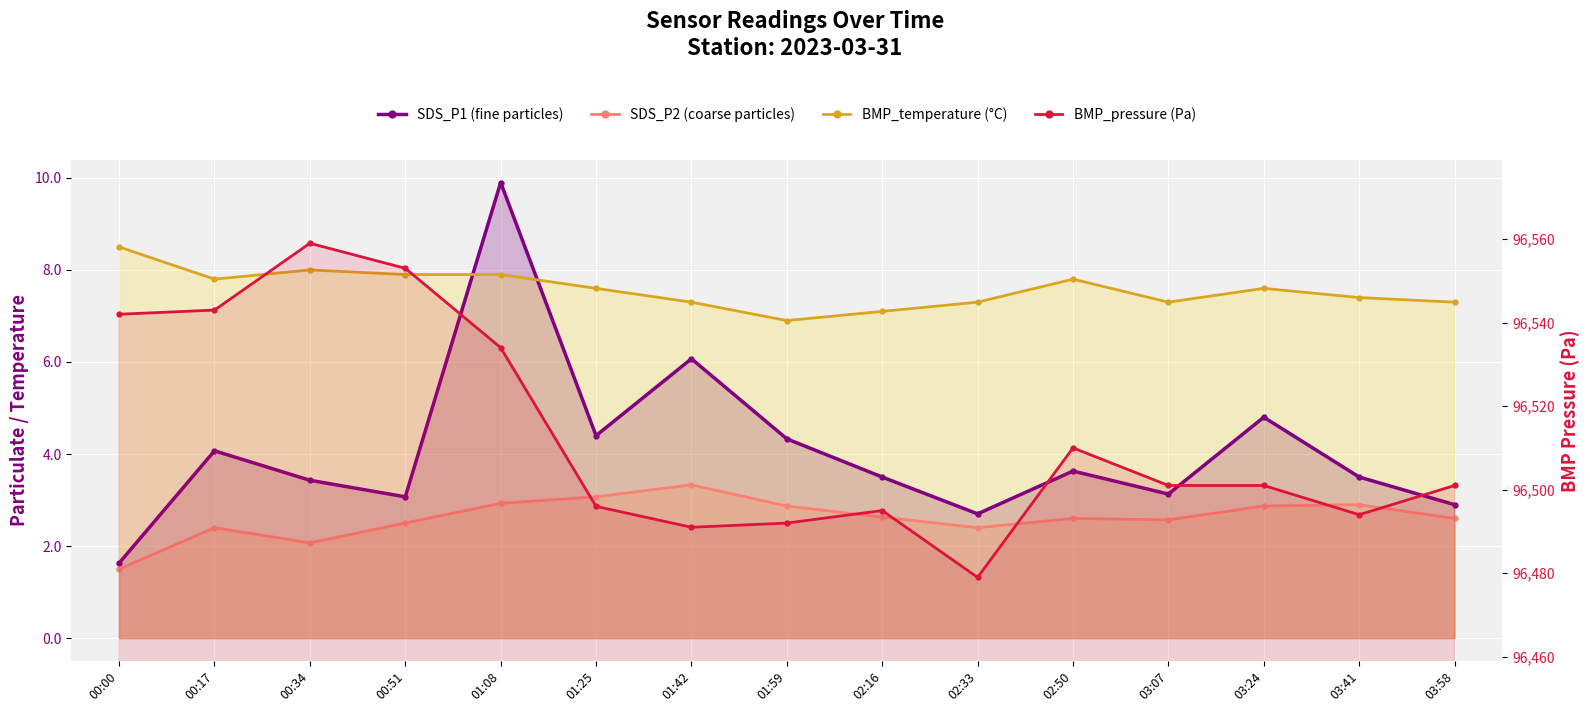

How many lines are shown in the chart?

4